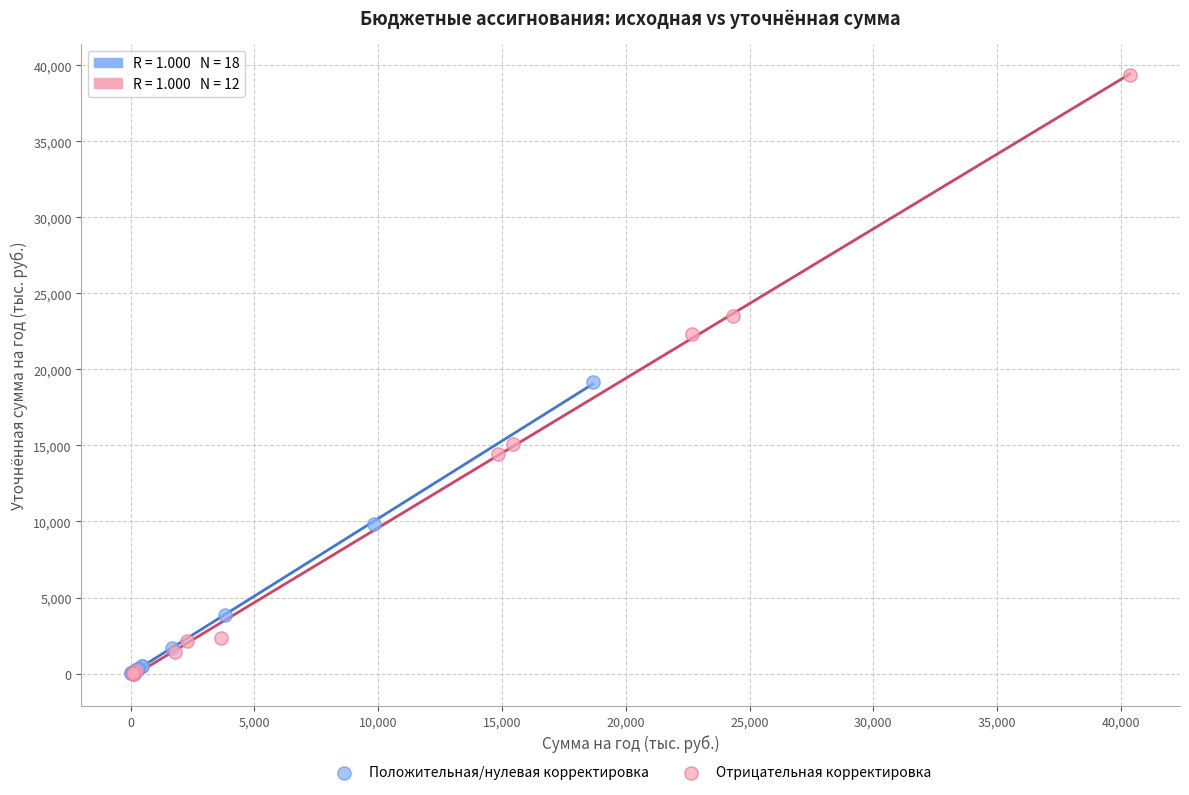

Which series has the largest Y range (max minus min)?

Отрицательная корректировка